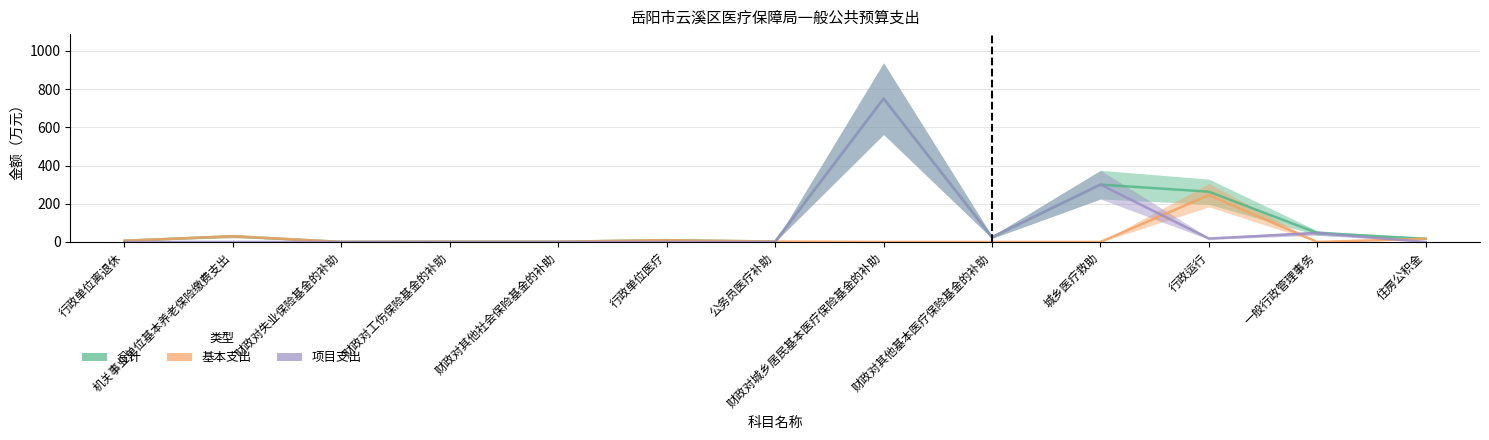

Which series has the largest range (max minus min)?

项目支出